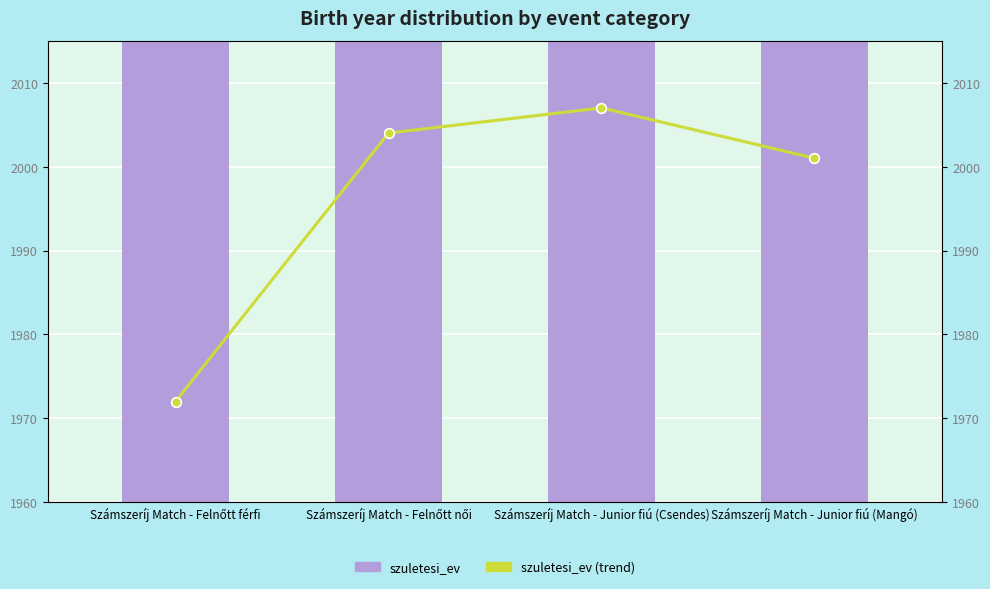

Read the szuletesi_ev value at Számszeríj Match - Felnőtt férfi, to the nearest 5.

1970